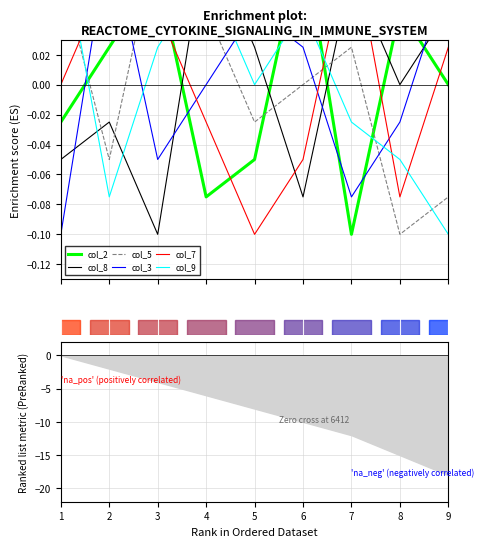

Rank the categories by col_5 value from lowest to highest.

8, 9, 2, 5, 6, 7, 4, 1, 3